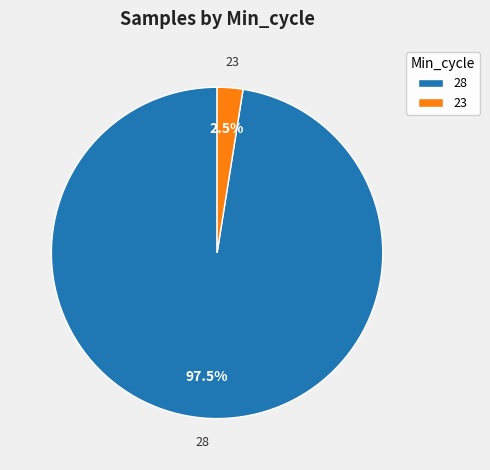

Which slice is the smallest?

23